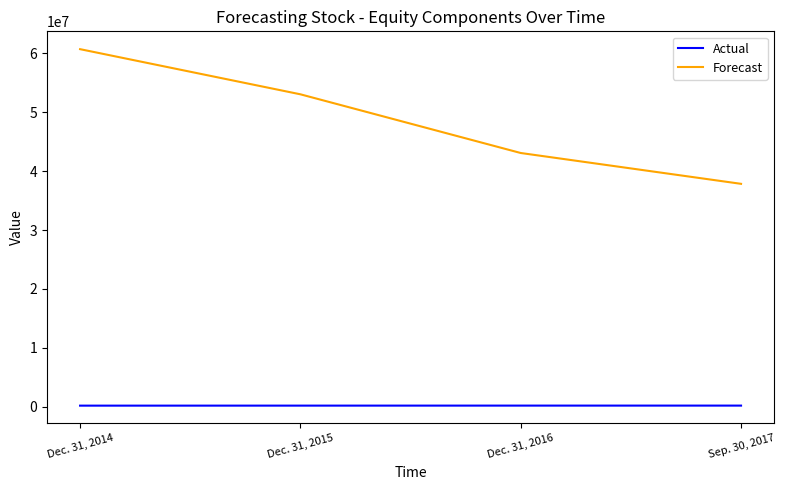

Does the chart display data point markers on the line(s)?

No